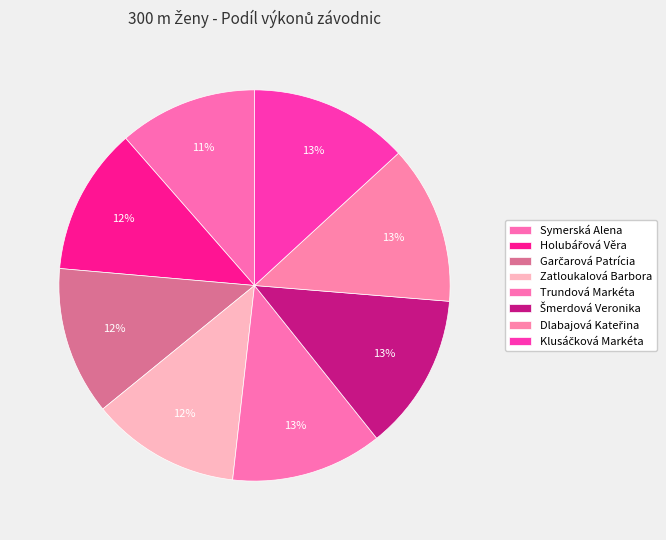

Does Klusáčková Markéta represent more than half of the total?

No